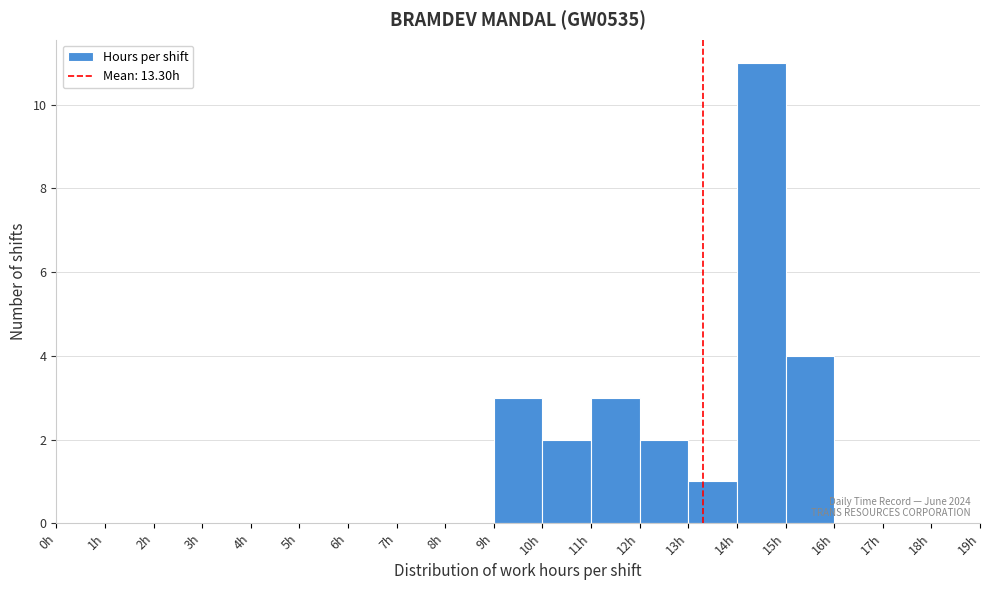

Which range on the x-axis has the tallest bar?

14 to 15